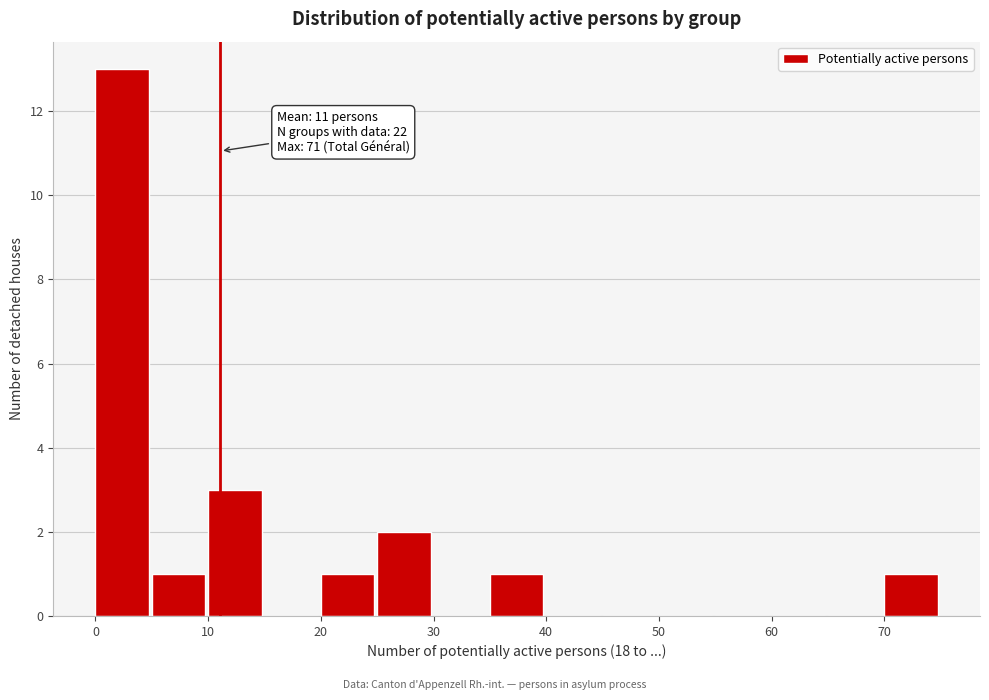

Which range on the x-axis has the tallest bar?

0 to 5